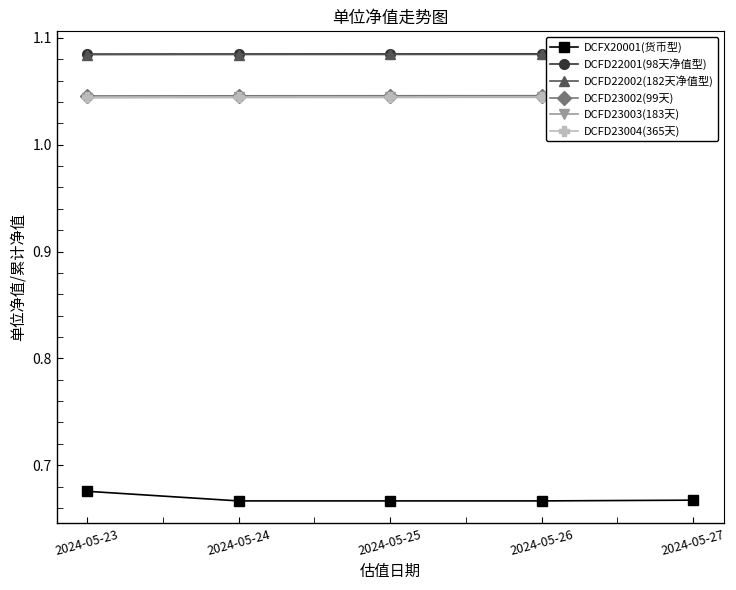

Reading right to left, list all the values displayed in this chart.

DCFX20001(货币型): 2024-05-27=0.7	2024-05-26=0.7	2024-05-25=0.7	2024-05-24=0.7	2024-05-23=0.7
DCFD22001(98天净值型): 2024-05-27=1.1	2024-05-26=1.1	2024-05-25=1.1	2024-05-24=1.1	2024-05-23=1.1
DCFD22002(182天净值型): 2024-05-27=1.1	2024-05-26=1.1	2024-05-25=1.1	2024-05-24=1.1	2024-05-23=1.1
DCFD23002(99天): 2024-05-27=1.0	2024-05-26=1.0	2024-05-25=1.0	2024-05-24=1.0	2024-05-23=1.0
DCFD23003(183天): 2024-05-27=1.0	2024-05-26=1.0	2024-05-25=1.0	2024-05-24=1.0	2024-05-23=1.0
DCFD23004(365天): 2024-05-27=1.0	2024-05-26=1.0	2024-05-25=1.0	2024-05-24=1.0	2024-05-23=1.0